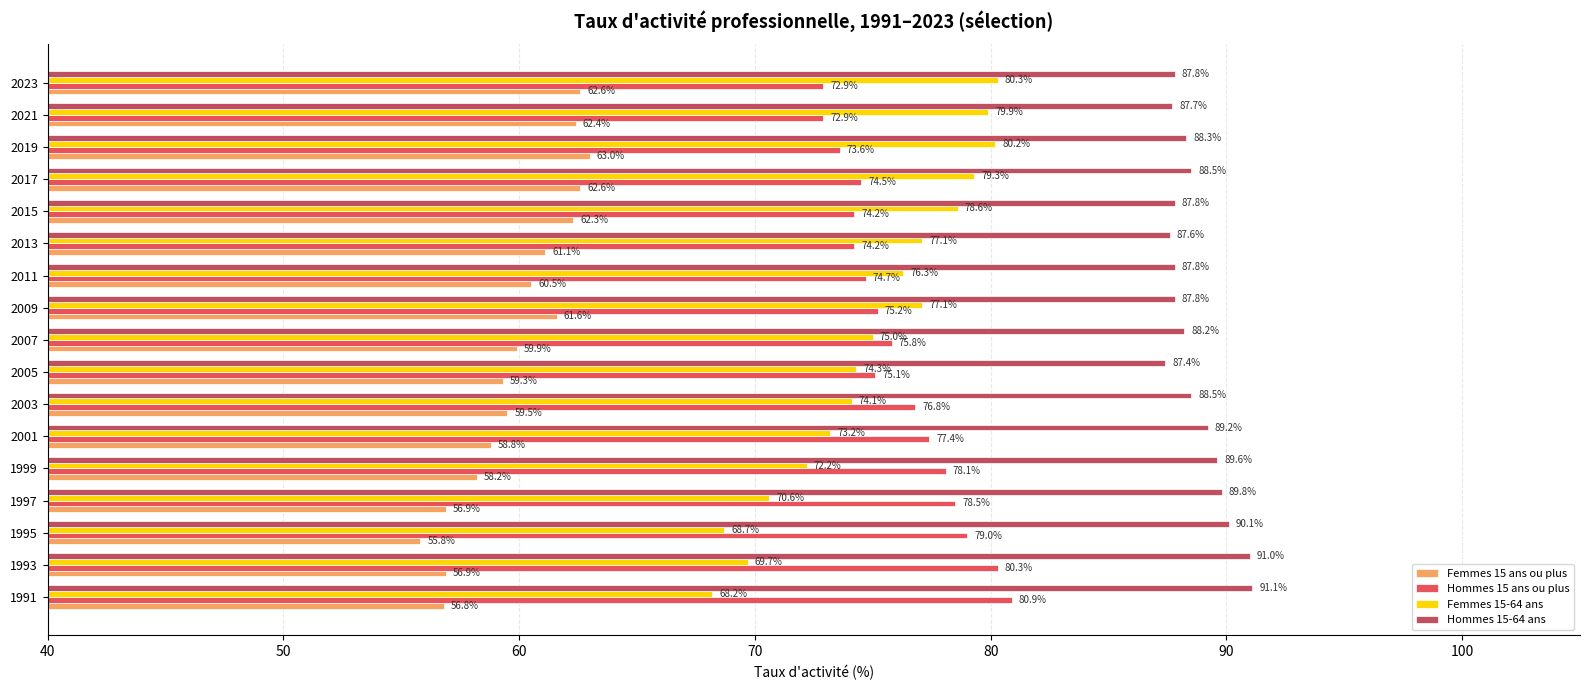

What is the highest value of the Hommes 15 ans ou plus series?

80.9